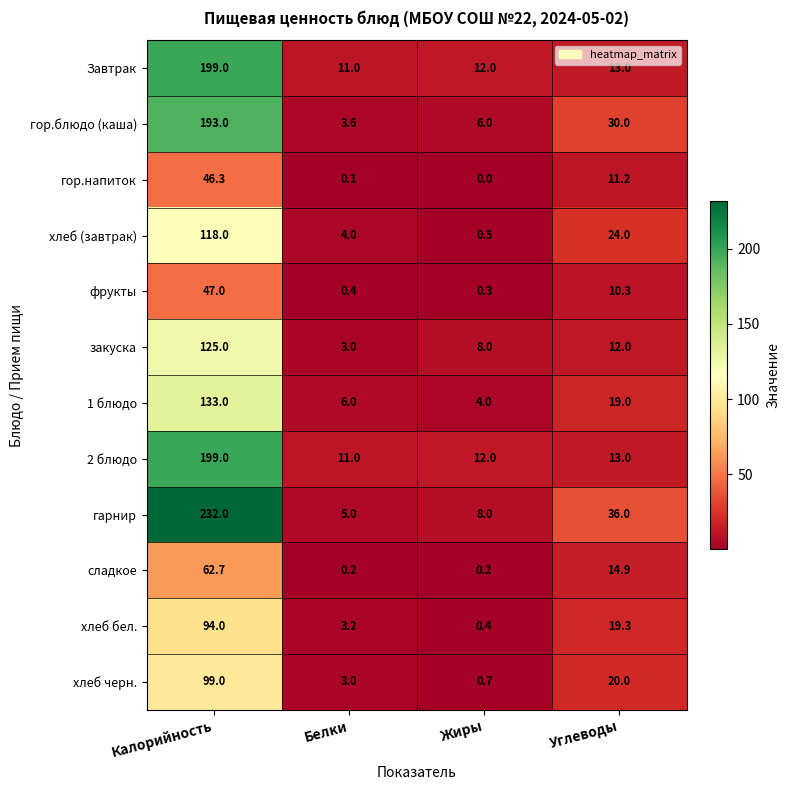

At which category is the sum across all series the highest?

Калорийность